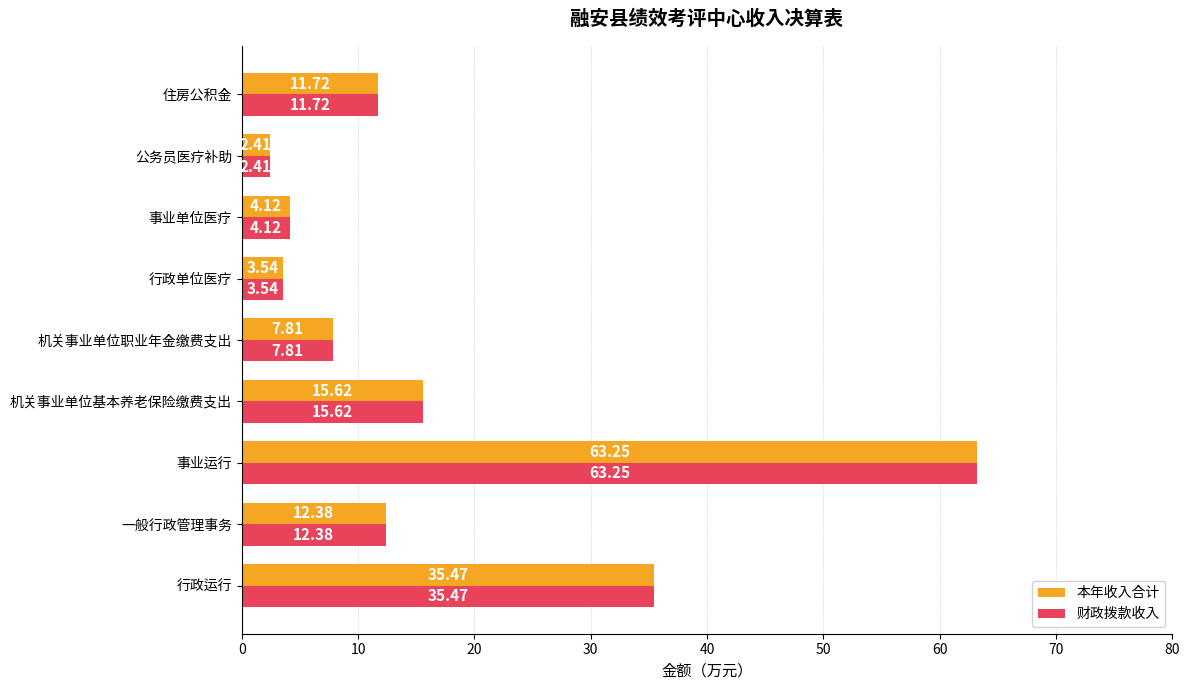

At which category is the sum across all series the highest?

事业运行